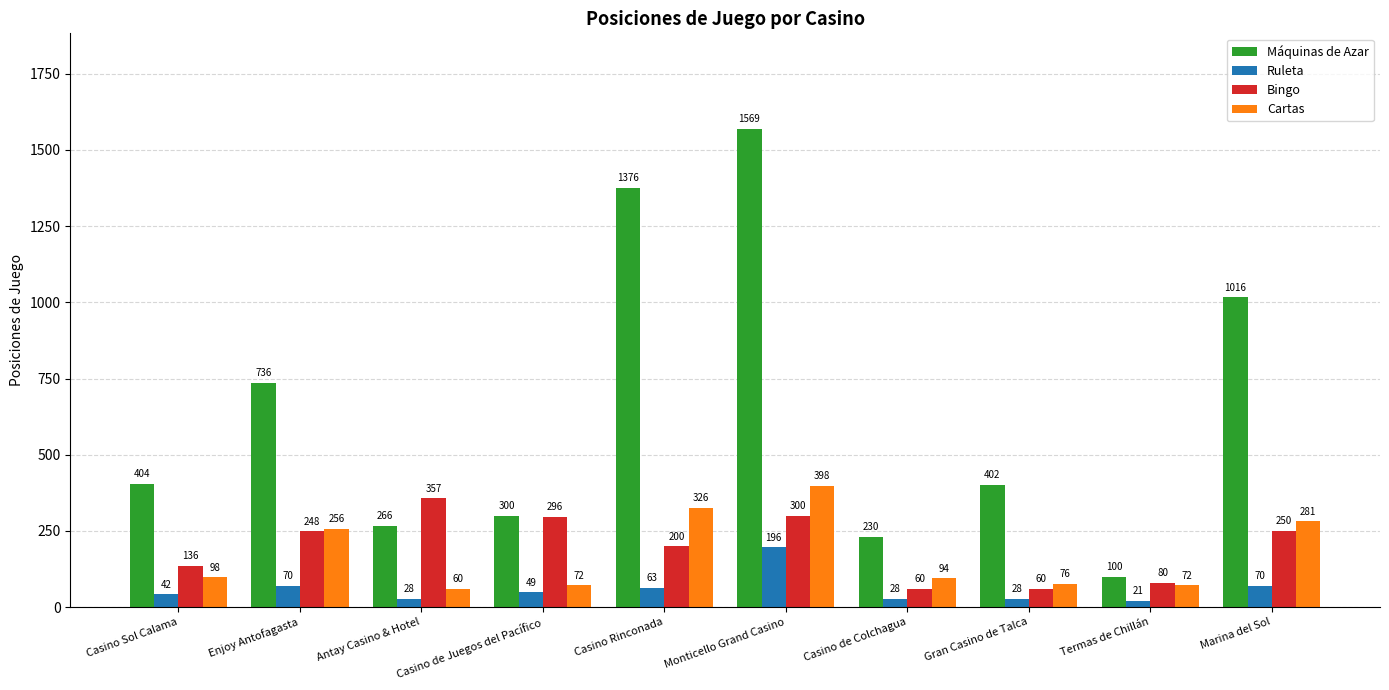

At Casino de Juegos del Pacífico, list the series in order from smallest to largest.

Ruleta, Cartas, Bingo, Máquinas de Azar